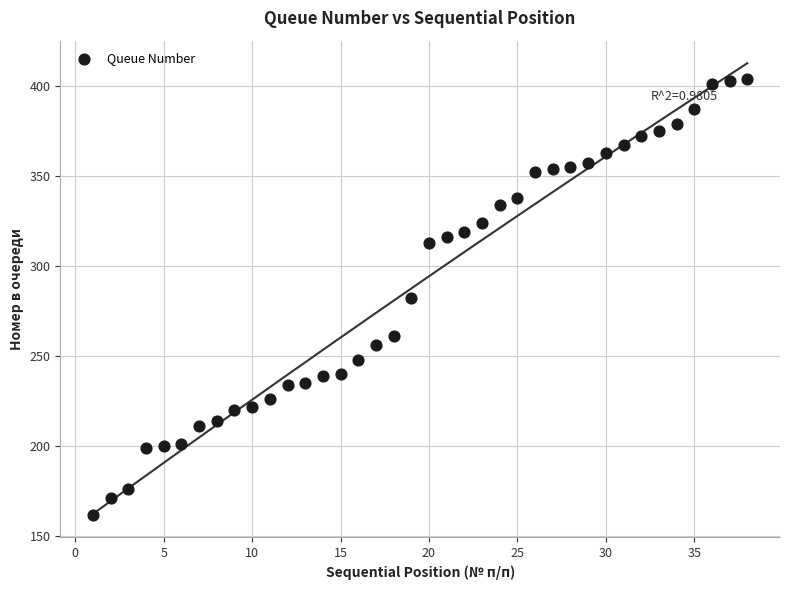

What is the range of X values (max minus min)?

37